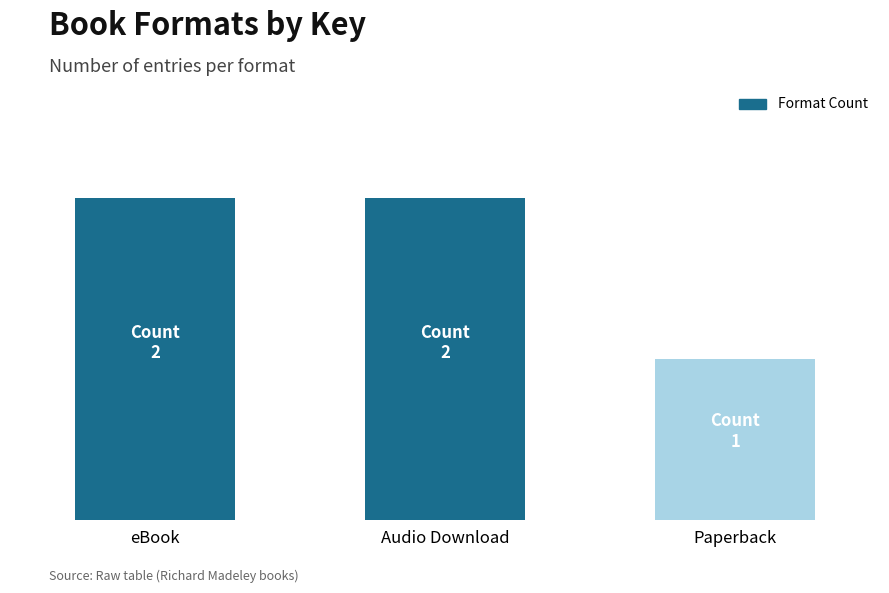

List the labels in order of value, smallest first.

Paperback, eBook, Audio Download